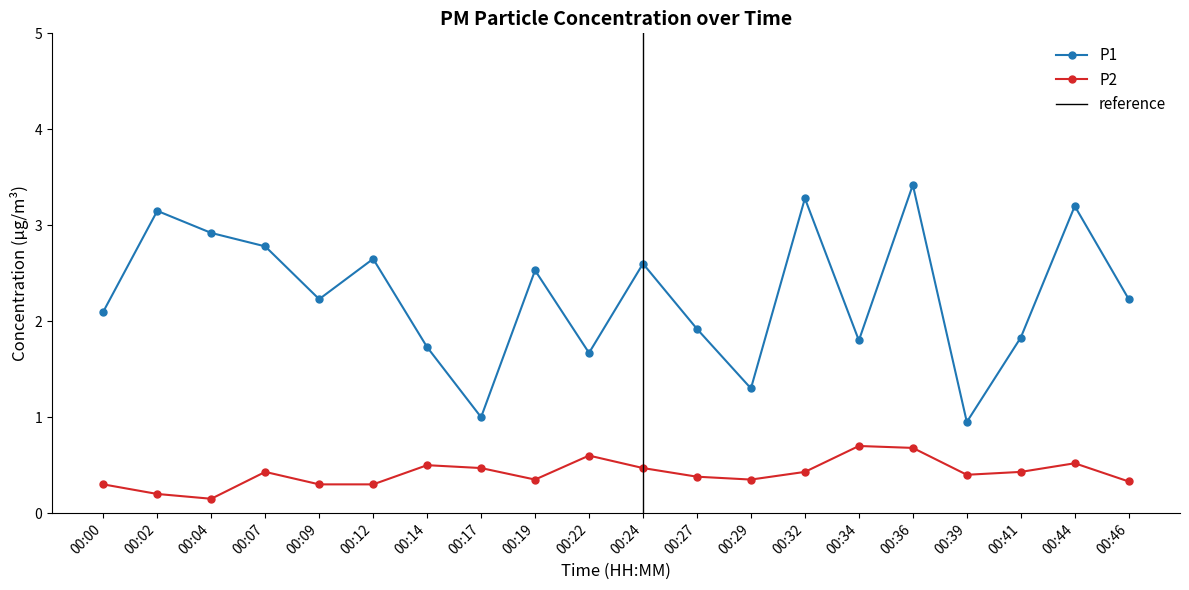

Which series has the largest range (max minus min)?

P1